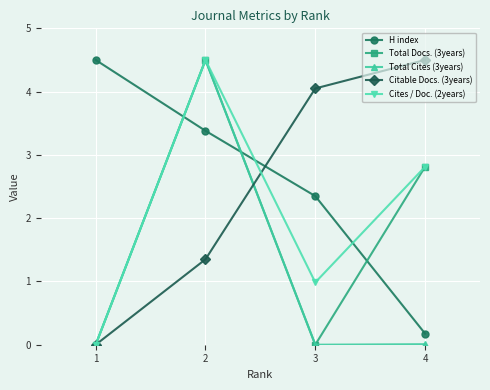

At how many categories does at least one series exceed 0?

4